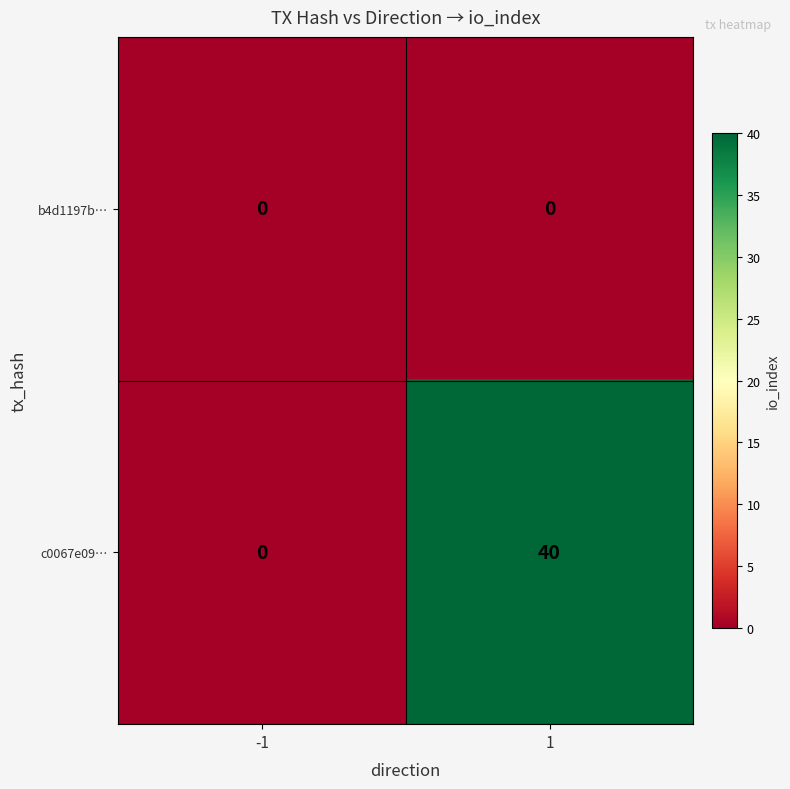

Which series changed the most between -1 and 1?

c0067e09…